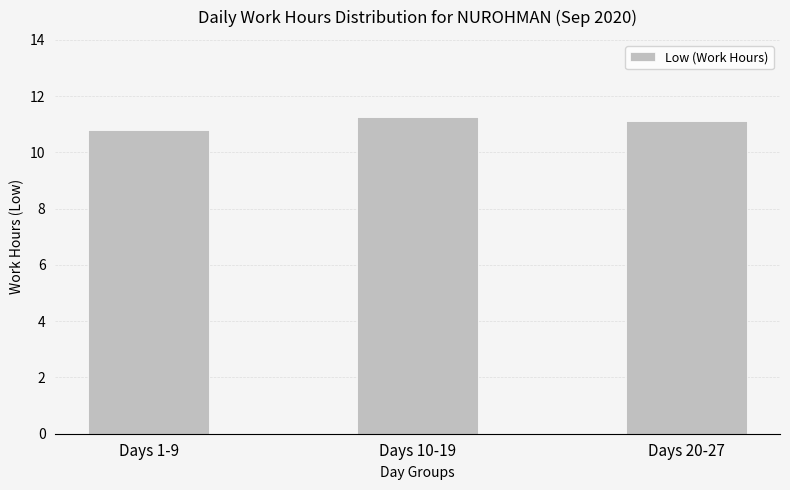

Approximately how many times larger is the value at Days 20-27 compared to Days 1-9?

1.0